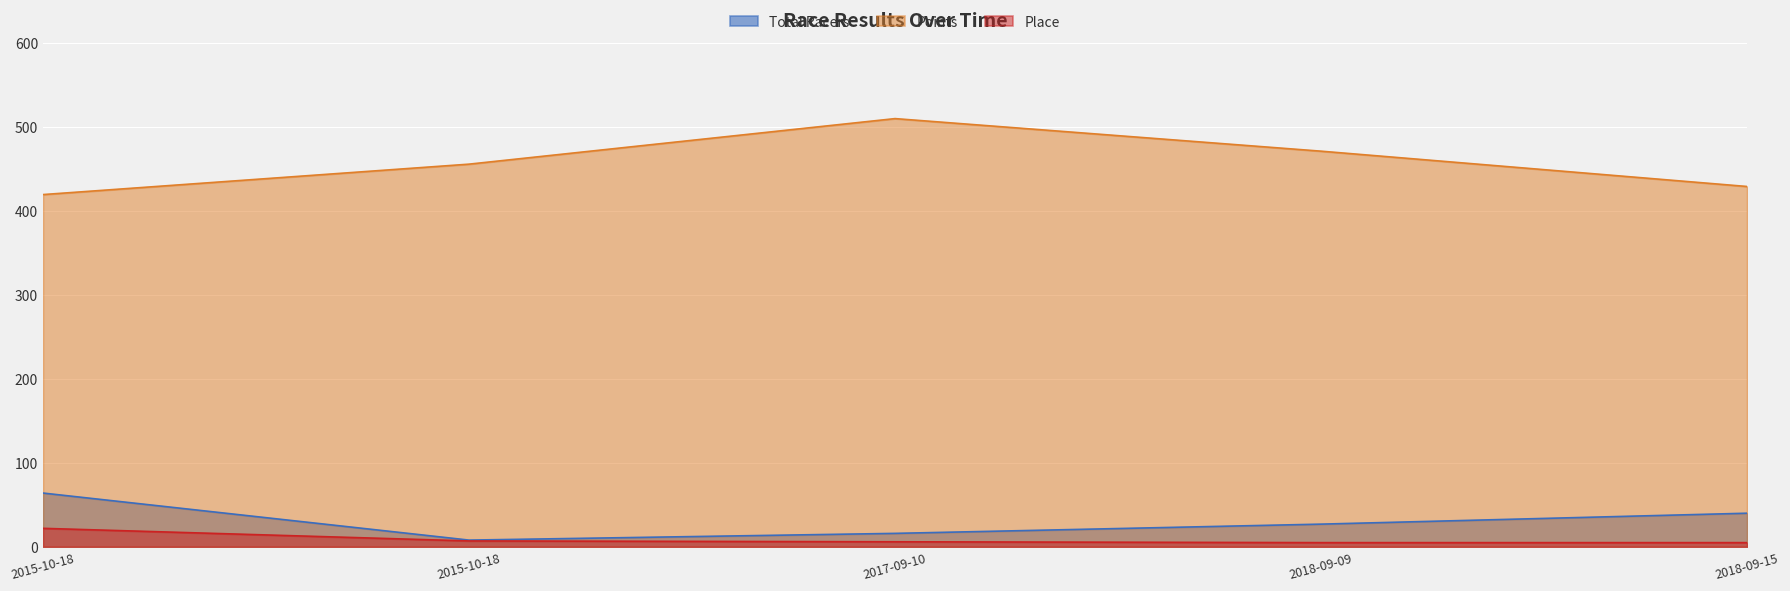

At which category does the chart reach its peak across all series?

2017-09-10